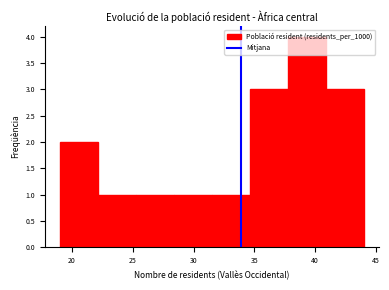

Reading left to right, transcribe this chart: for each bar, give the range it covers on the x-axis and its height. Neither the bar edges nor the heights are printed on the chart, so give them approximately, as read against the axes.

19.0 to 22.0: 2
22.0 to 25.5: 1
25.5 to 28.5: 1
28.5 to 31.5: 1
31.5 to 34.5: 1
34.5 to 38.0: 3
38.0 to 41.0: 4
41.0 to 44.0: 3